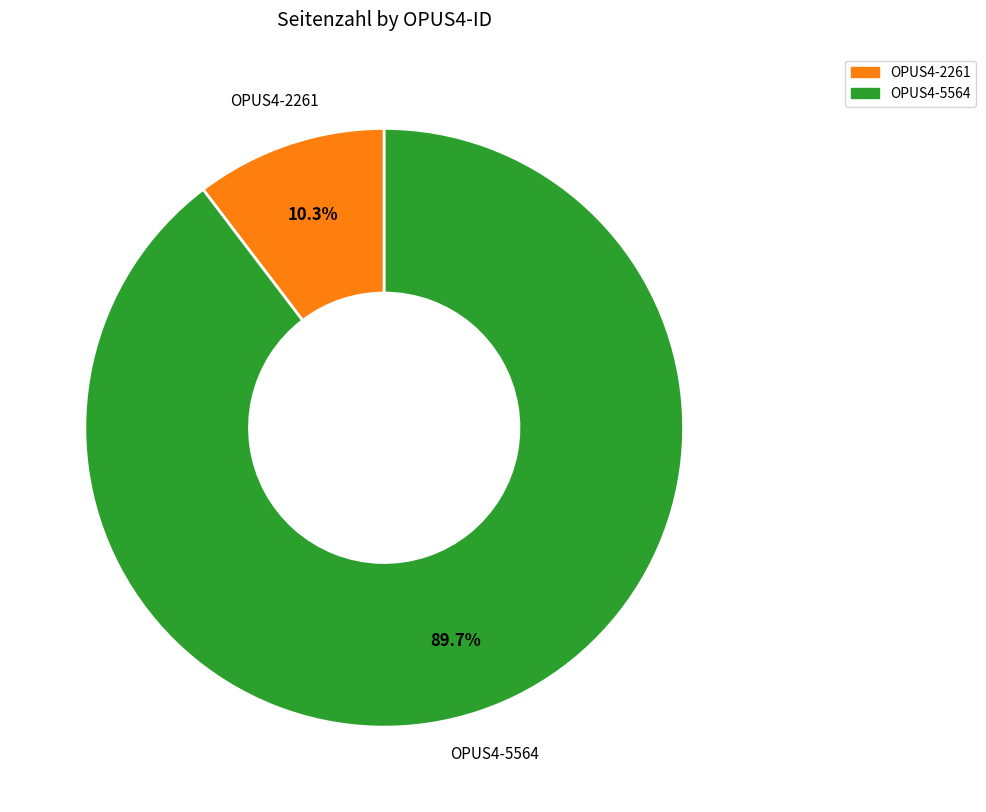

Is there any slice that represents more than half of the pie?

Yes